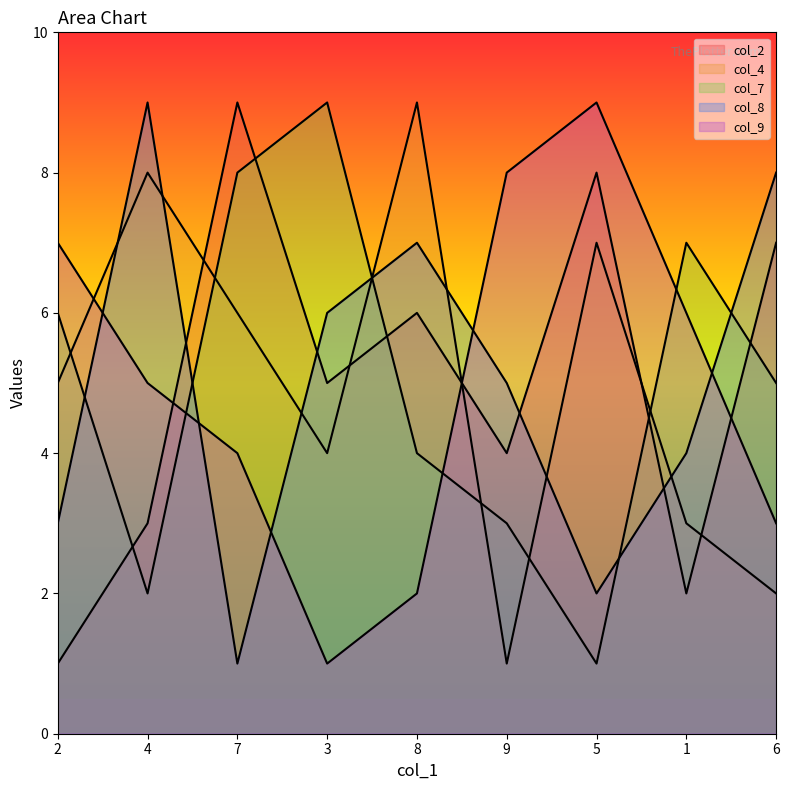

What is the greatest value displayed?

9